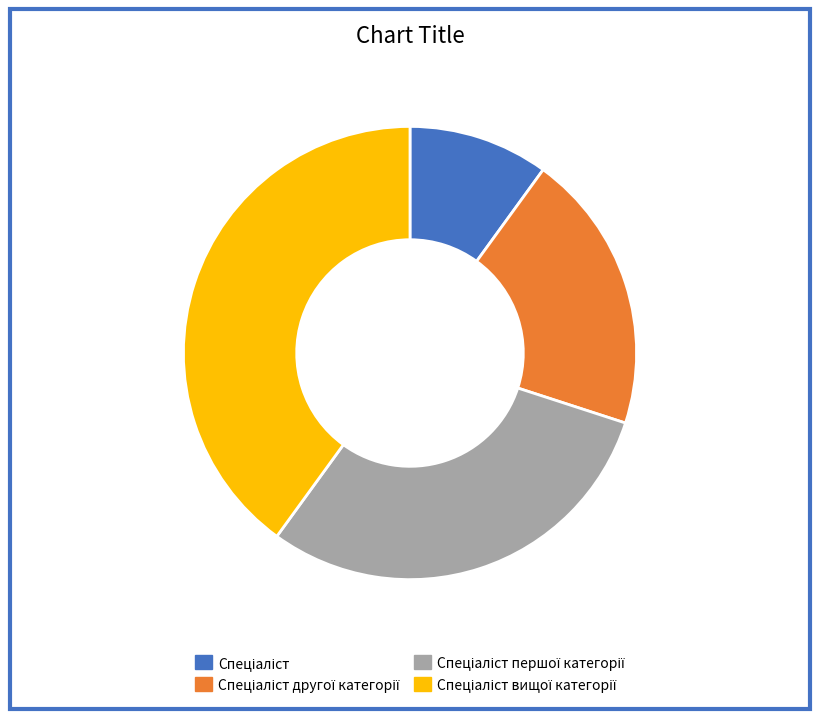

Does any single category account for the majority?

No